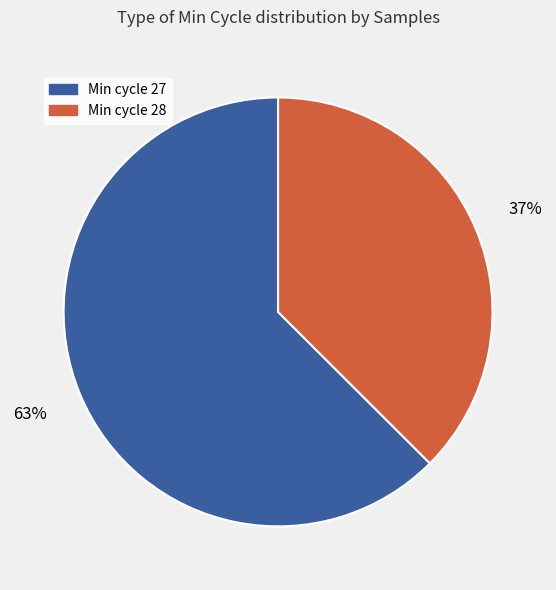

To the nearest percent, what is the average slice percentage?

50%